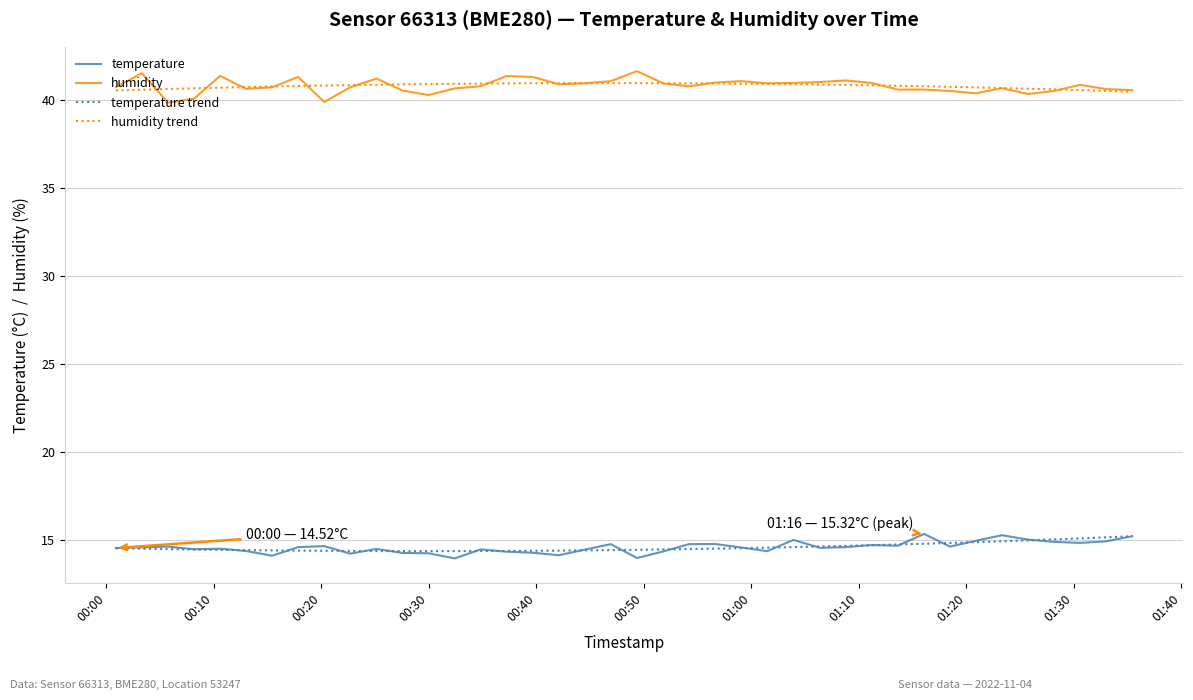

How many series are shown in this chart?

4